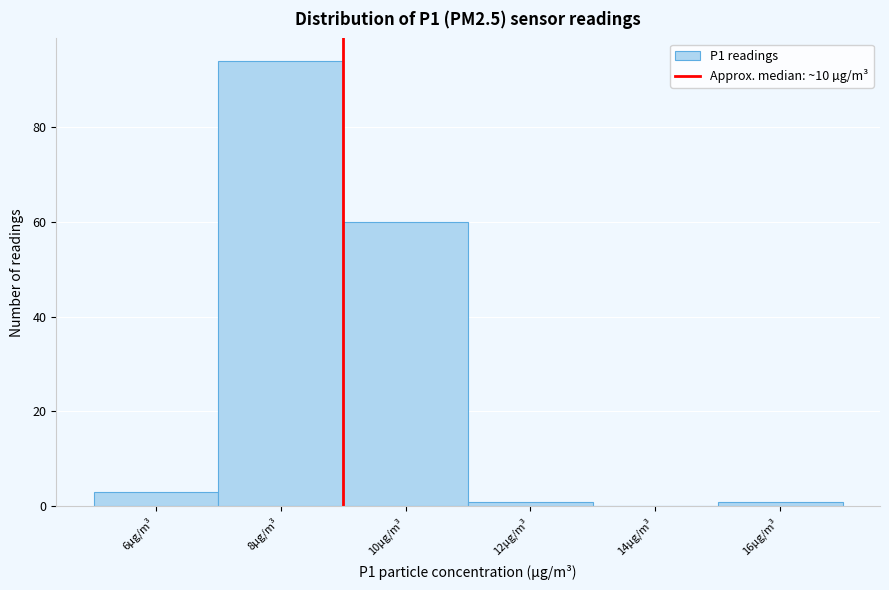

Reading right to left, what are all the values shown in this chart?

16µg/m³=1	14µg/m³=0	12µg/m³=1	10µg/m³=60	8µg/m³=94	6µg/m³=3